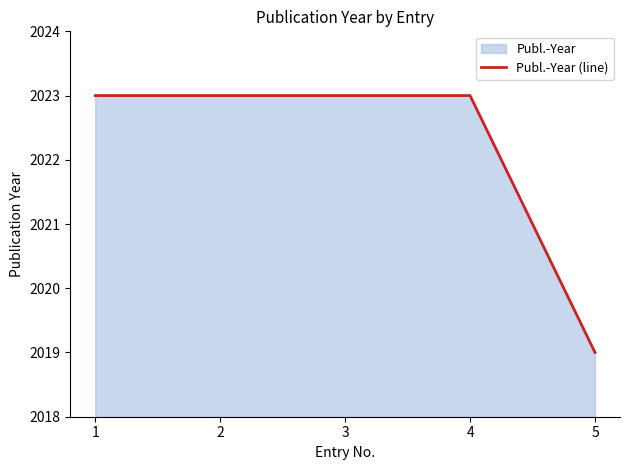

What is the average value?

2022